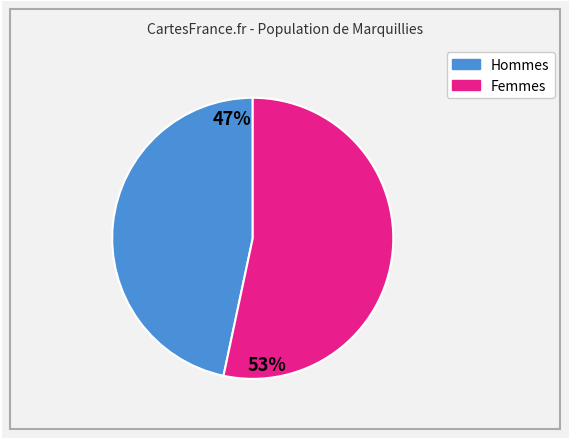

The Hommes slice represents 47% of the pie. True or false?

True